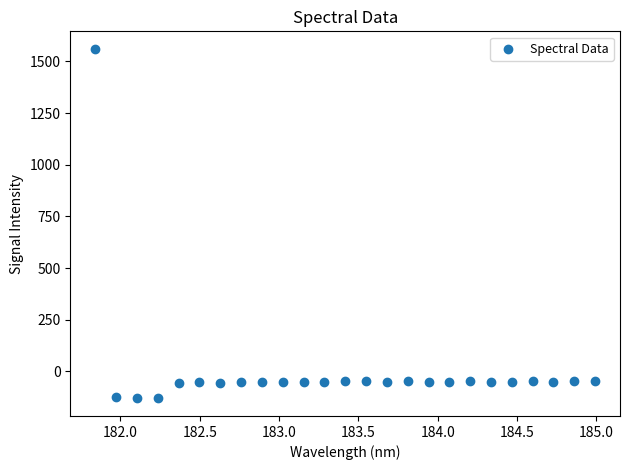

What is the range of Y values (max minus min)?

1692.3